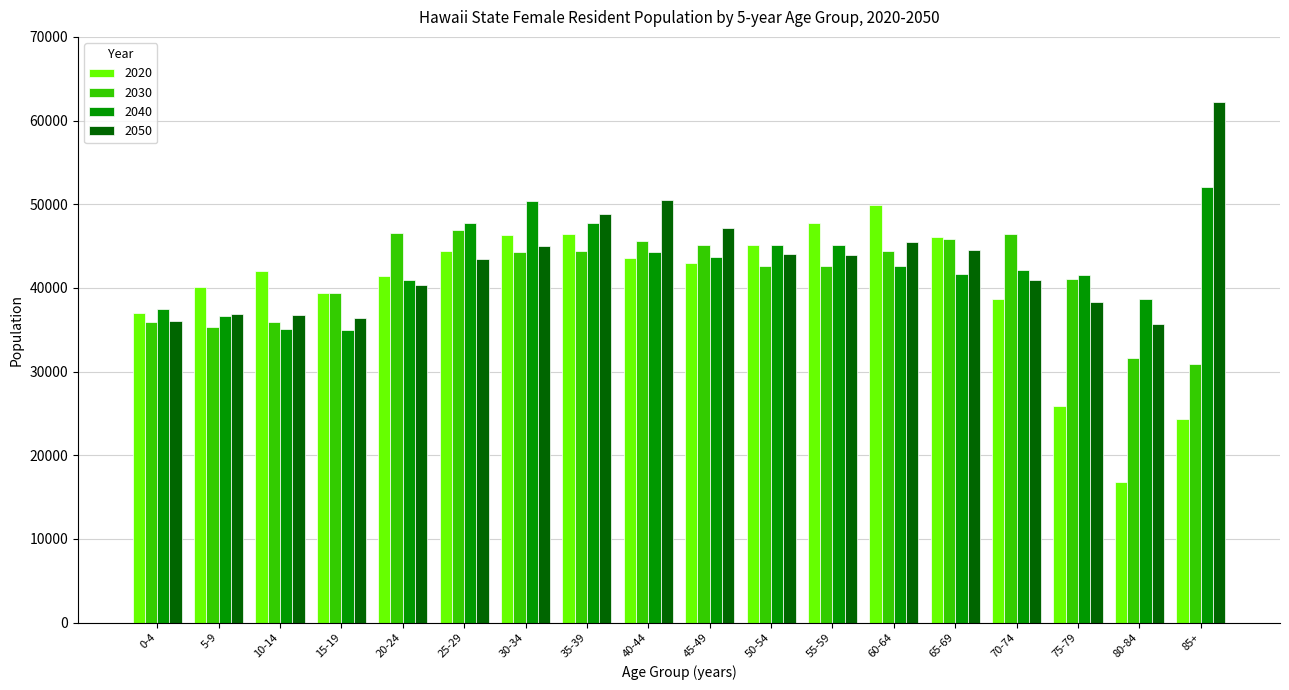

How many groups of bars are there?

18